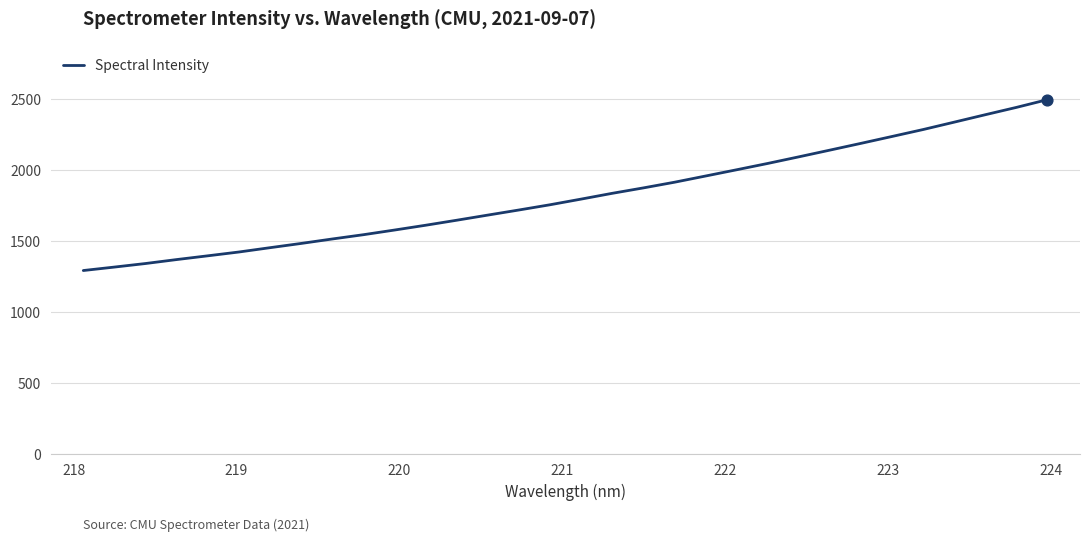

What is the smallest value displayed?

1293.9